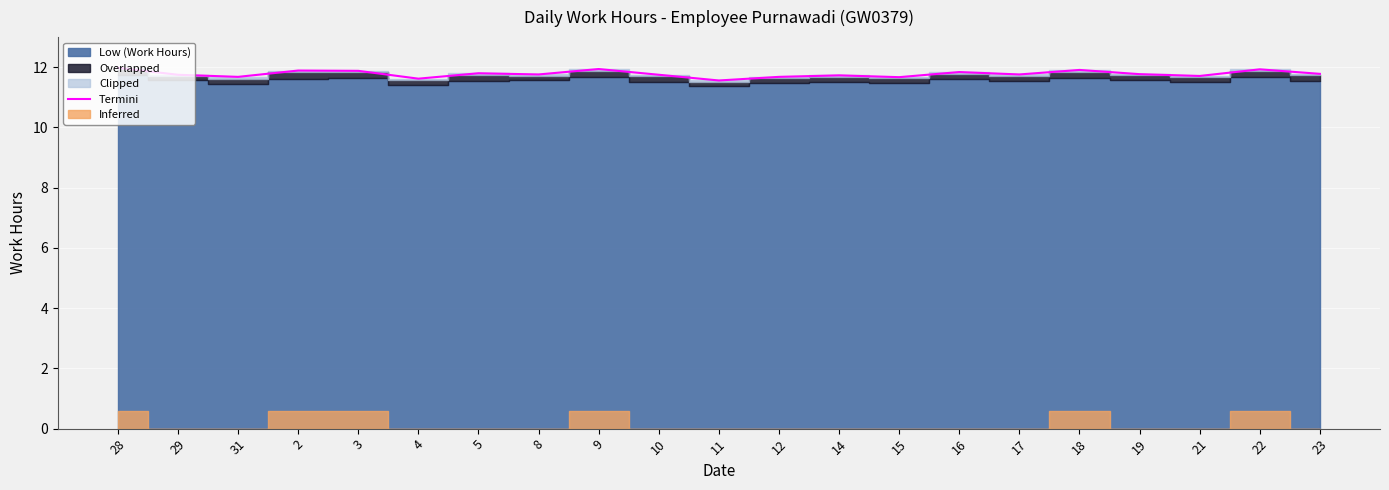

Between 17 and 2, which is larger?

2